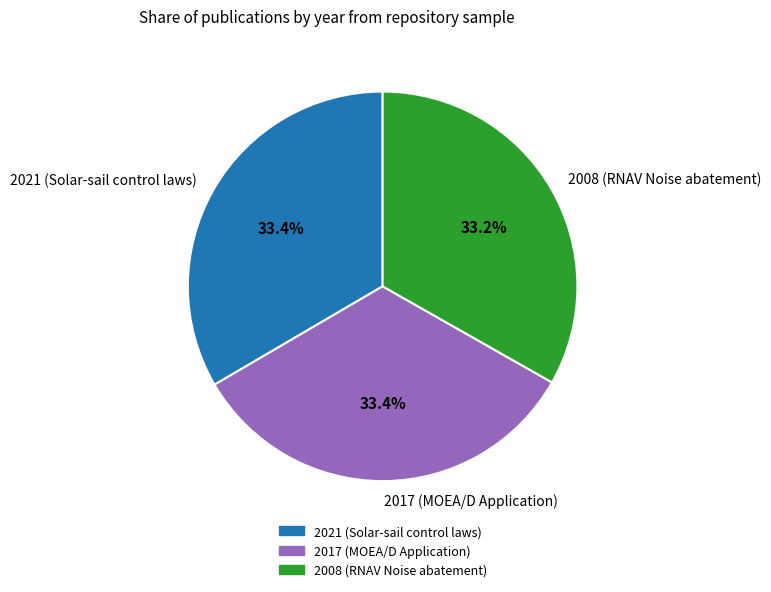

Is it true that 2008 (RNAV Noise abatement) is 19% of the pie?

False